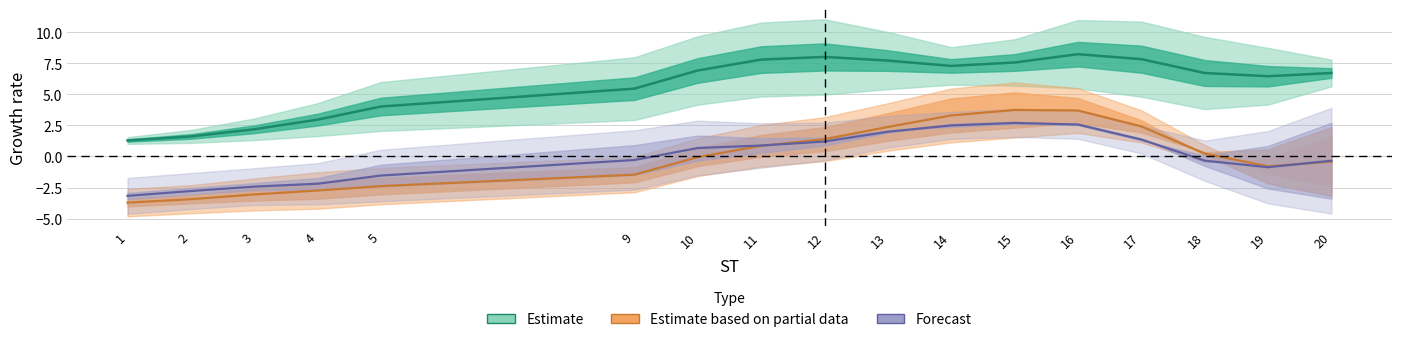

True or false: Estimate based on partial data has a value of 2.4 at 13.

True